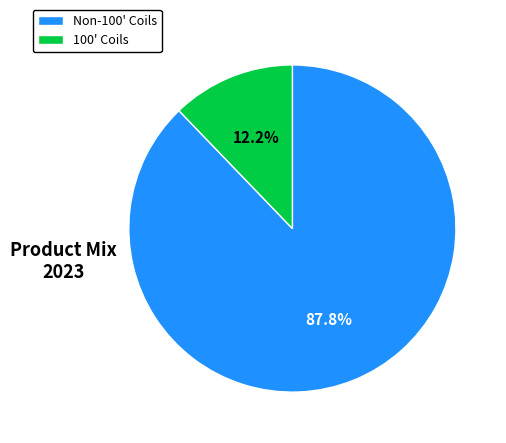

Is there any slice that represents more than half of the pie?

Yes